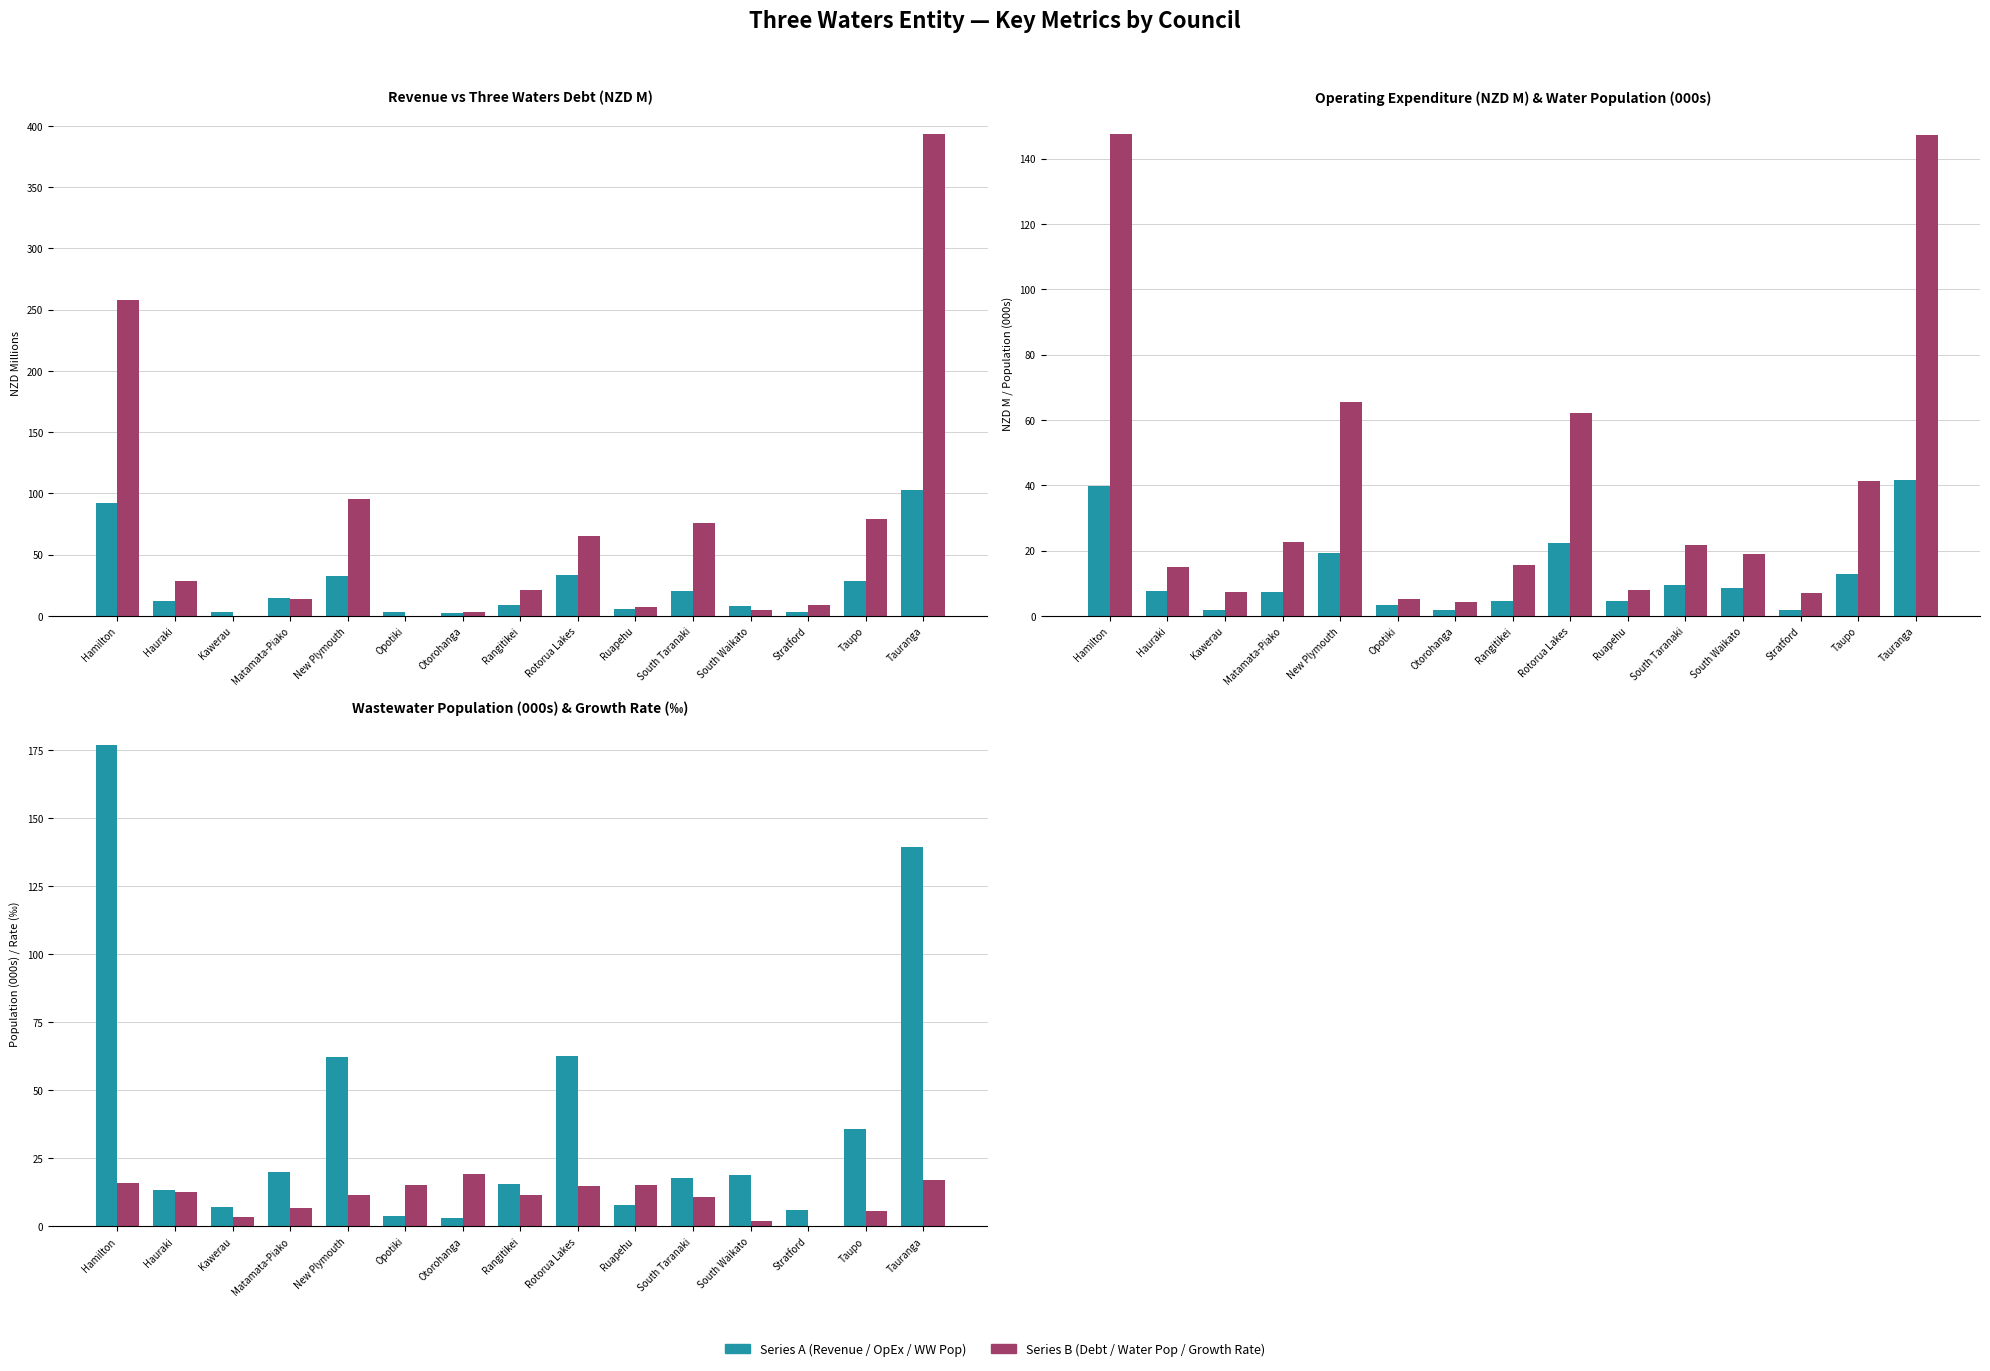

Which has a higher value, Hauraki or Ruapehu?

Hauraki